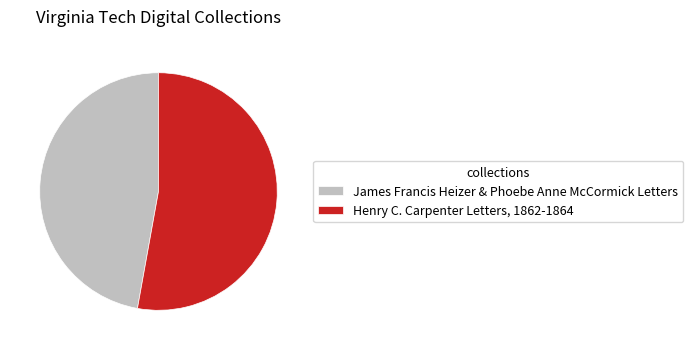

How many segments does this pie chart have?

2